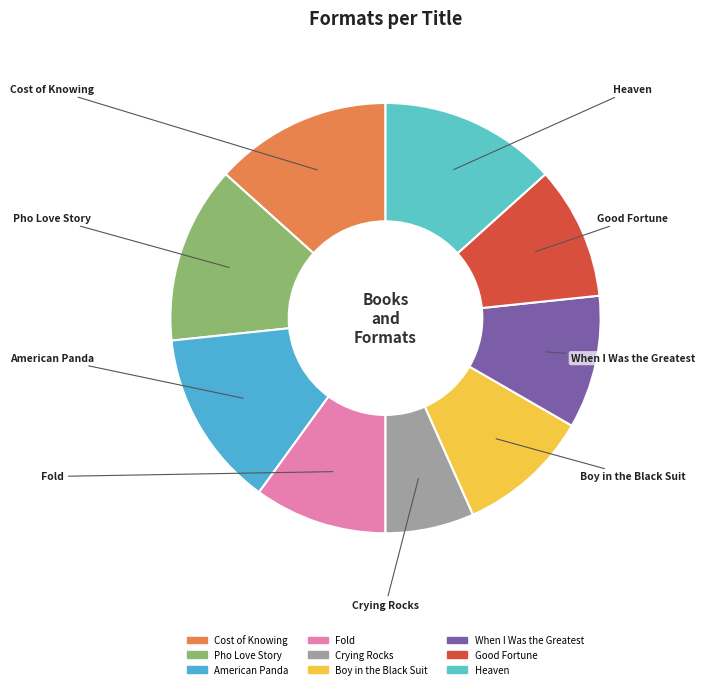

What is the ratio of the value at Good Fortune to the value at American Panda?

0.8